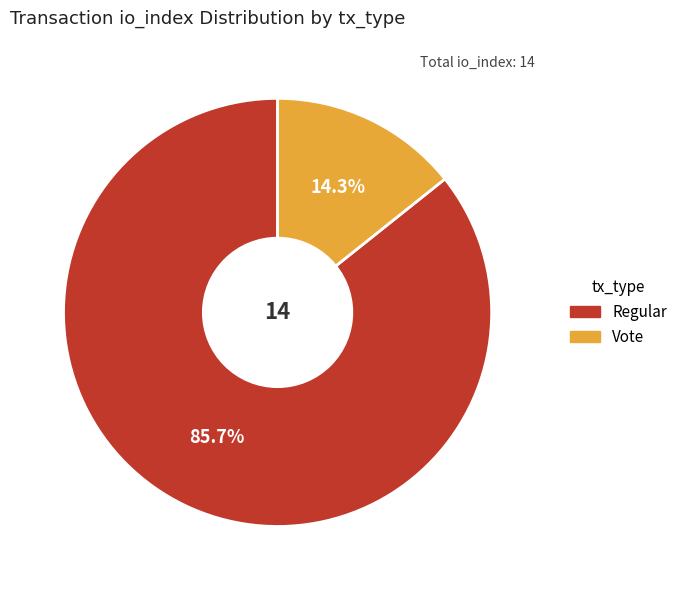

Does any single category account for the majority?

Yes